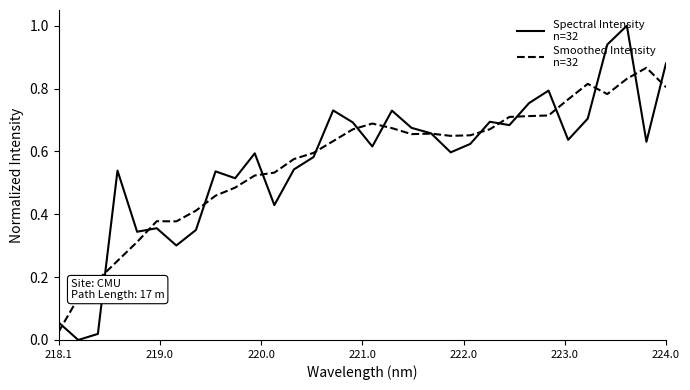

What is the greatest value displayed?

1.0